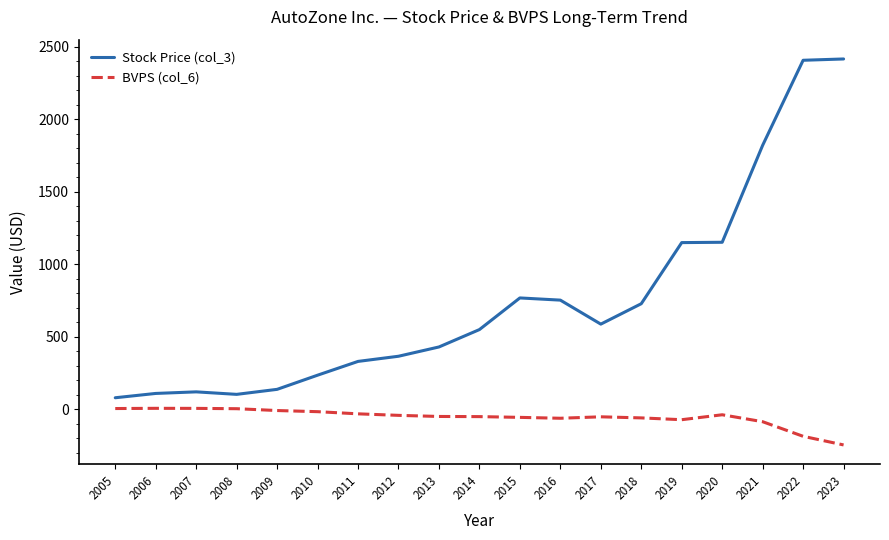

What is the total value across all series at 2016?

691.0